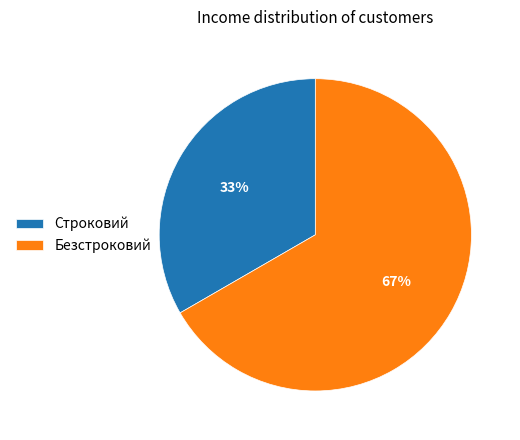

Approximately how many times larger is the value at Строковий compared to Безстроковий?

0.5